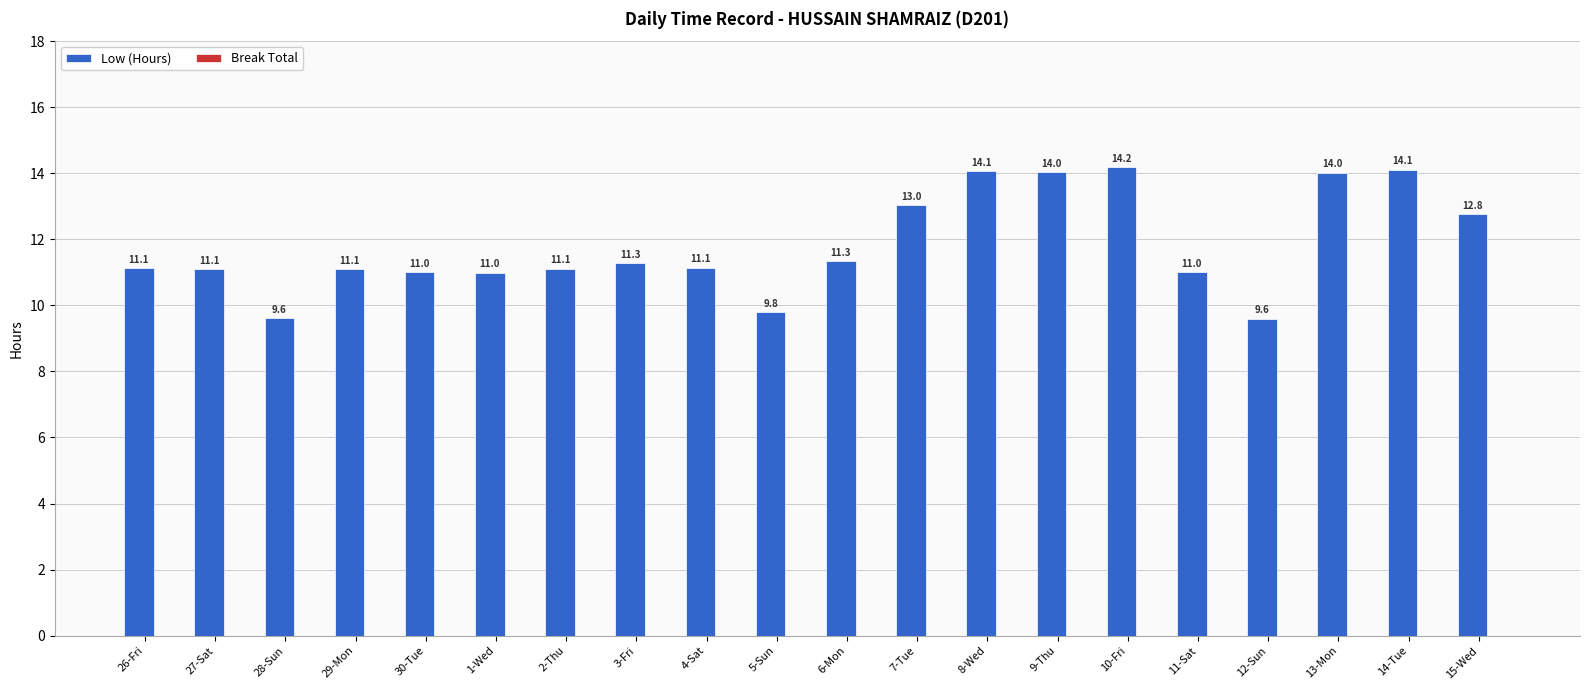

Which category has the highest value across all series?

10-Fri